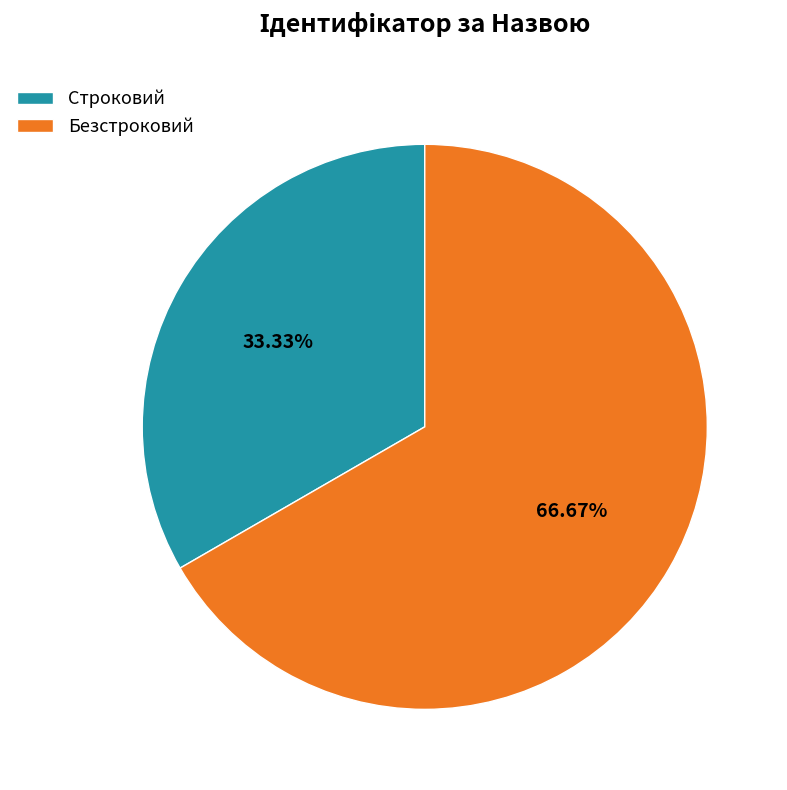

To the nearest percent, what is the average slice percentage?

50%